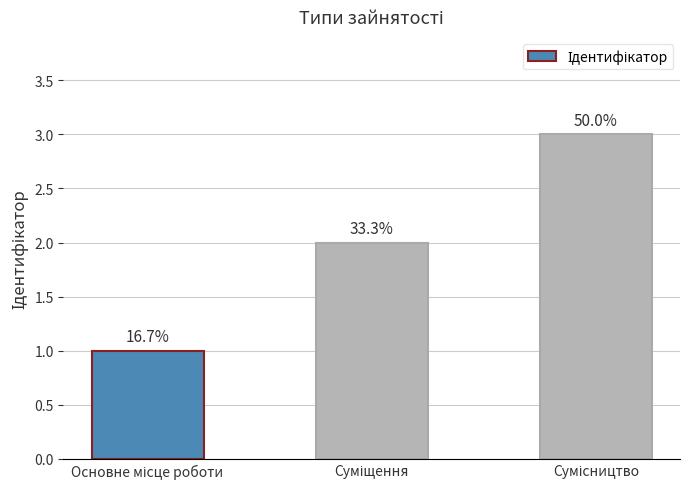

Are the bars horizontal?

No